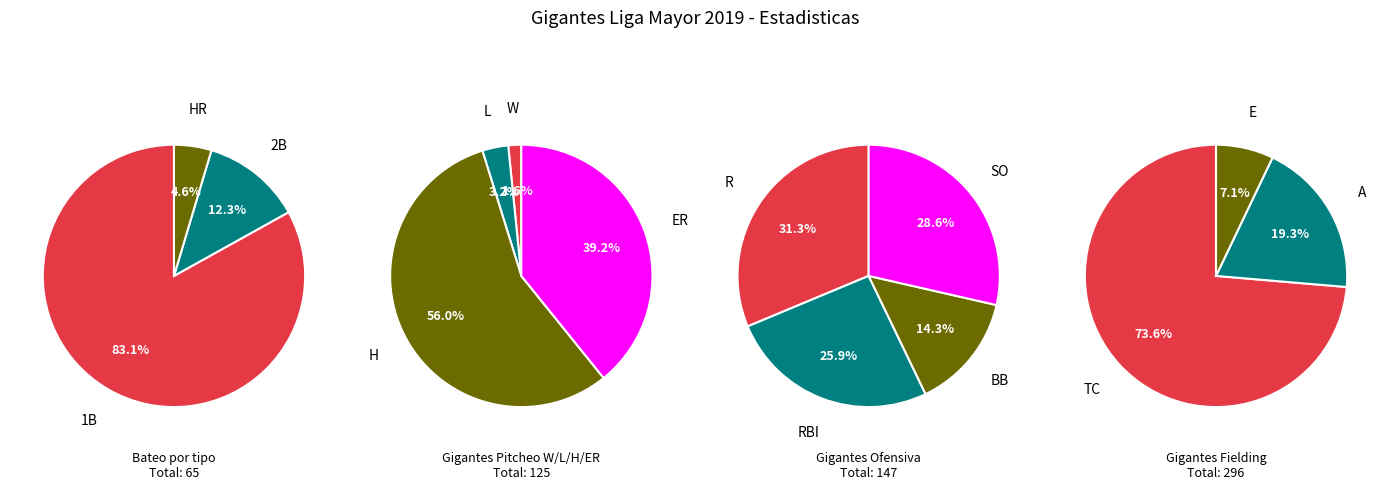

What percentage is the 1 slice, to the nearest percent?

12%